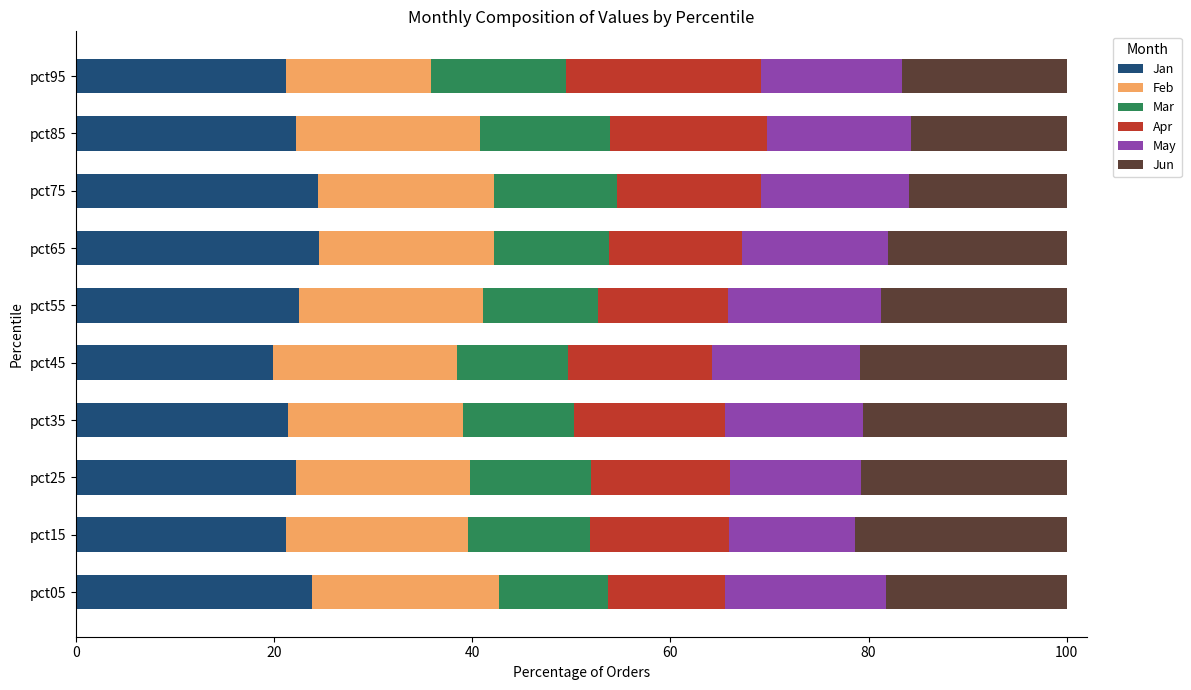

What is the difference between the maximum and minimum values in the Jan series?

4.7